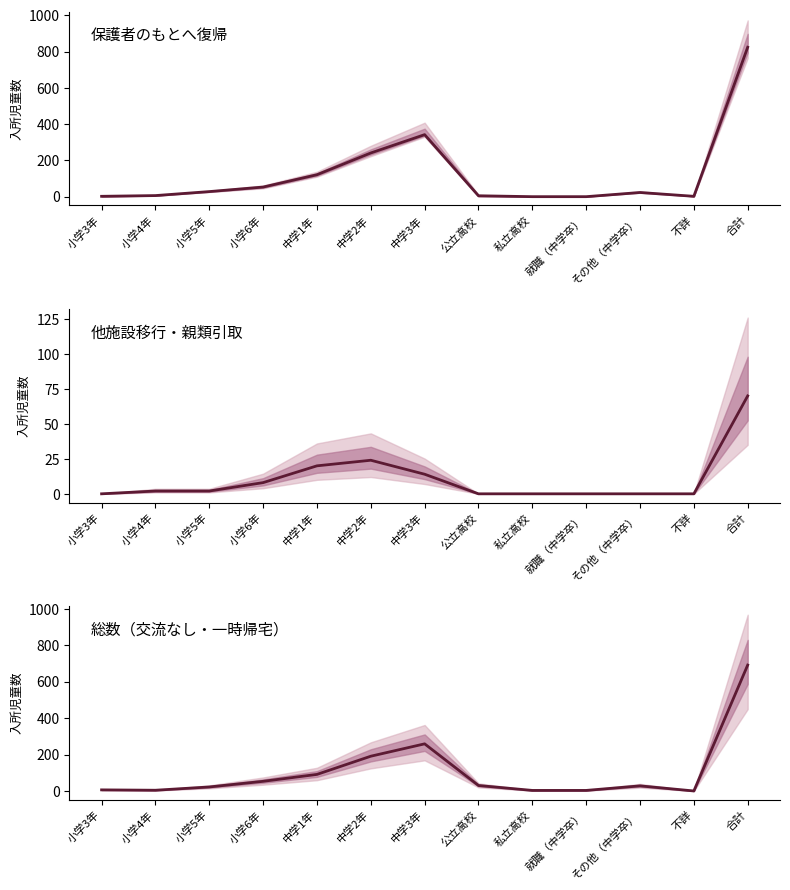

How many distinct data groups are displayed?

3